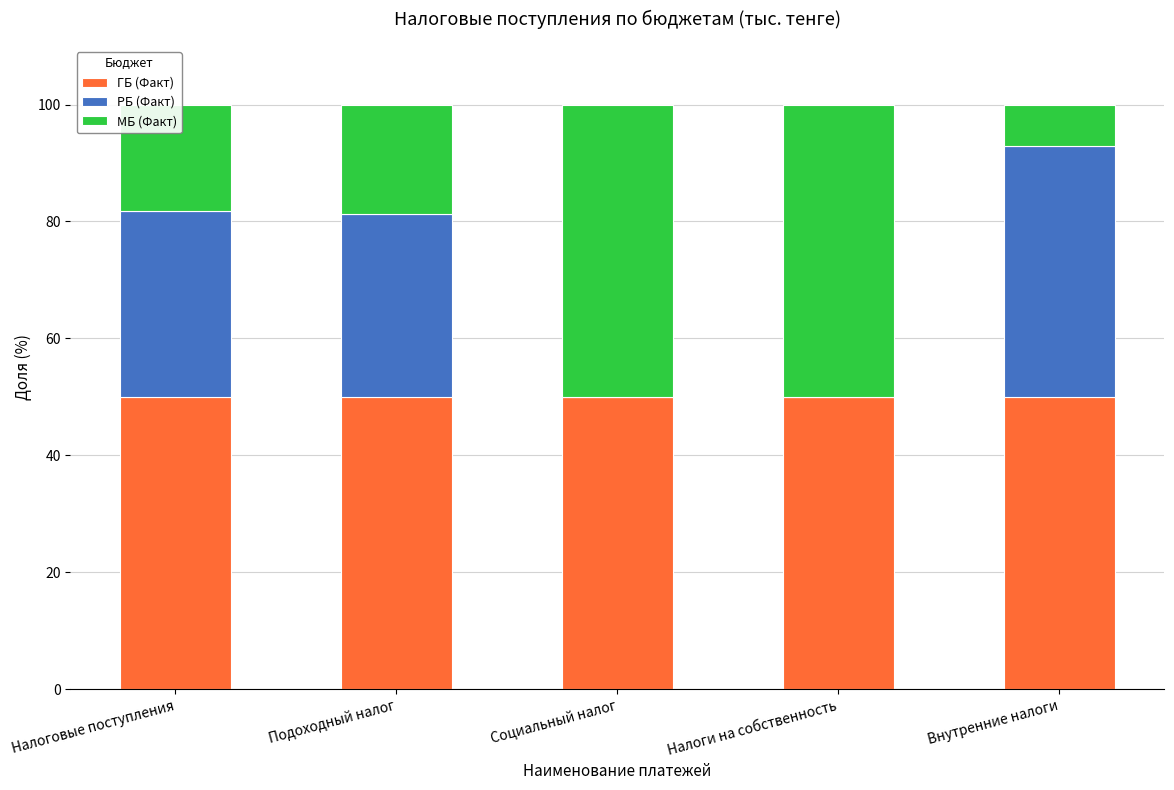

What is the highest value of the ГБ (Факт) series?

50.0